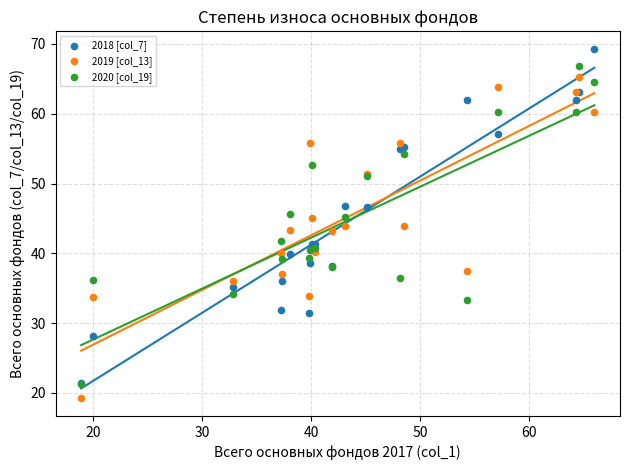

Which series reaches the maximum Y coordinate?

2018 [col_7]